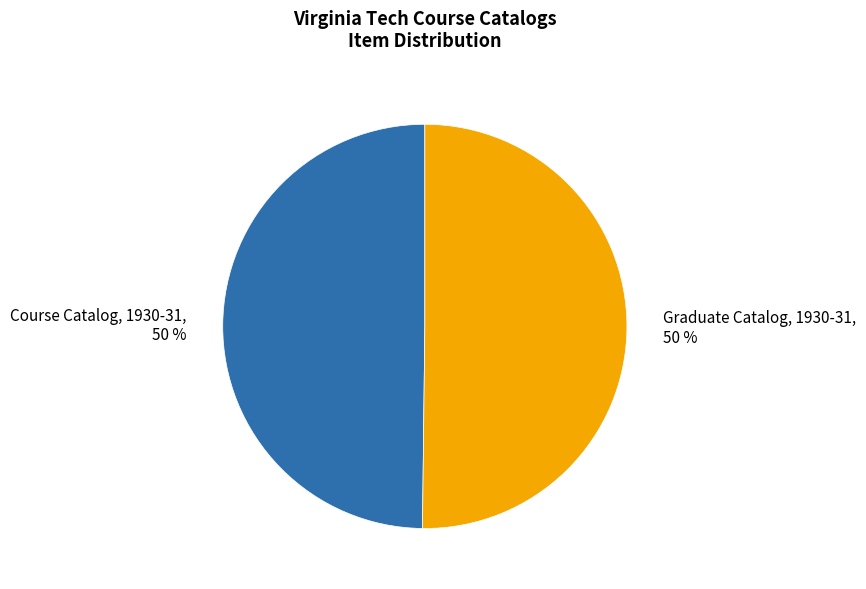

To the nearest percent, what is the average slice percentage?

50%